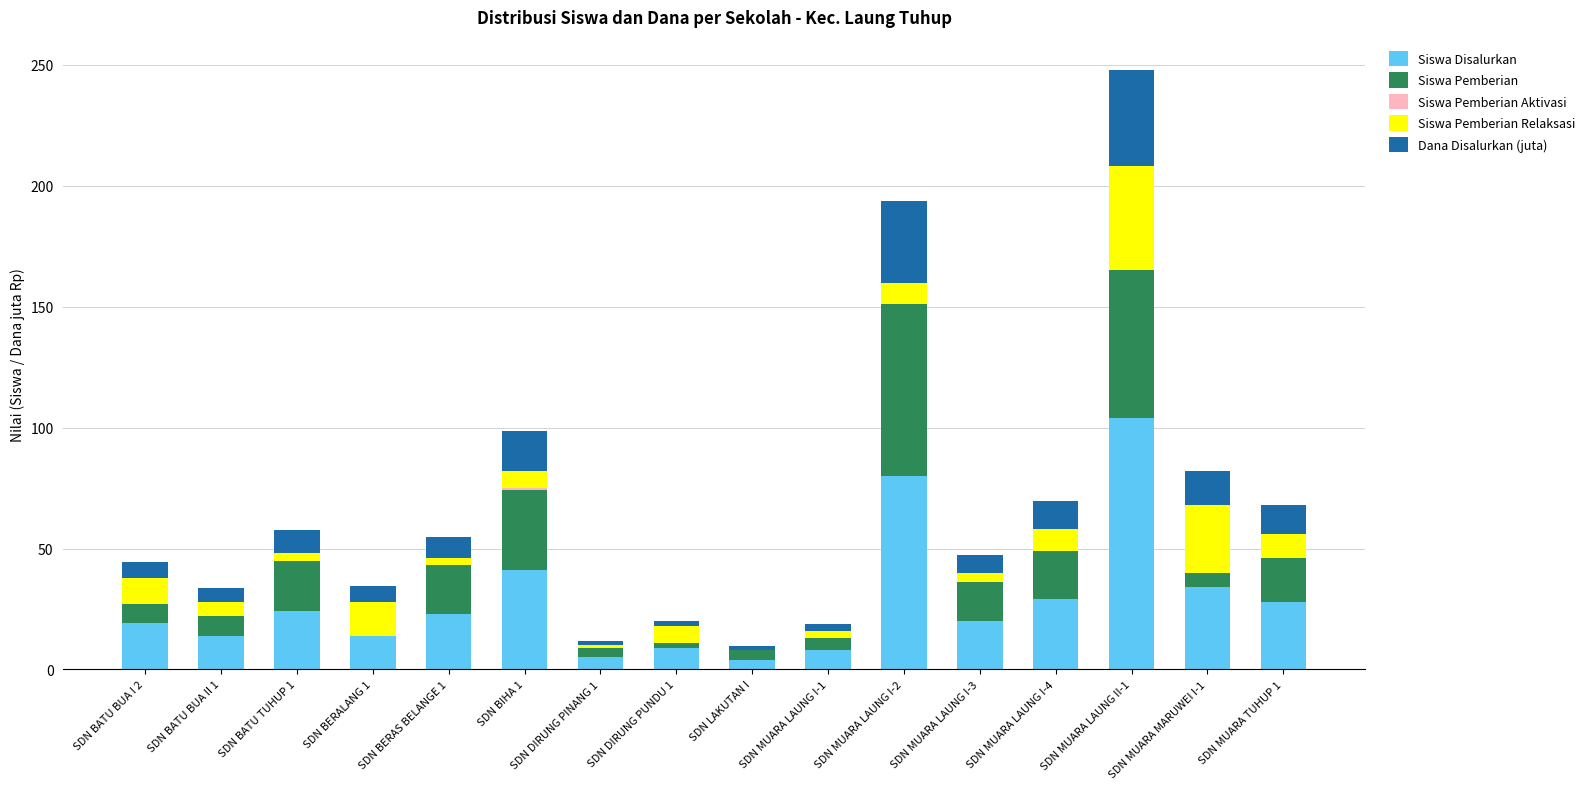

What is the sum of all Siswa Disalurkan values?

456.0